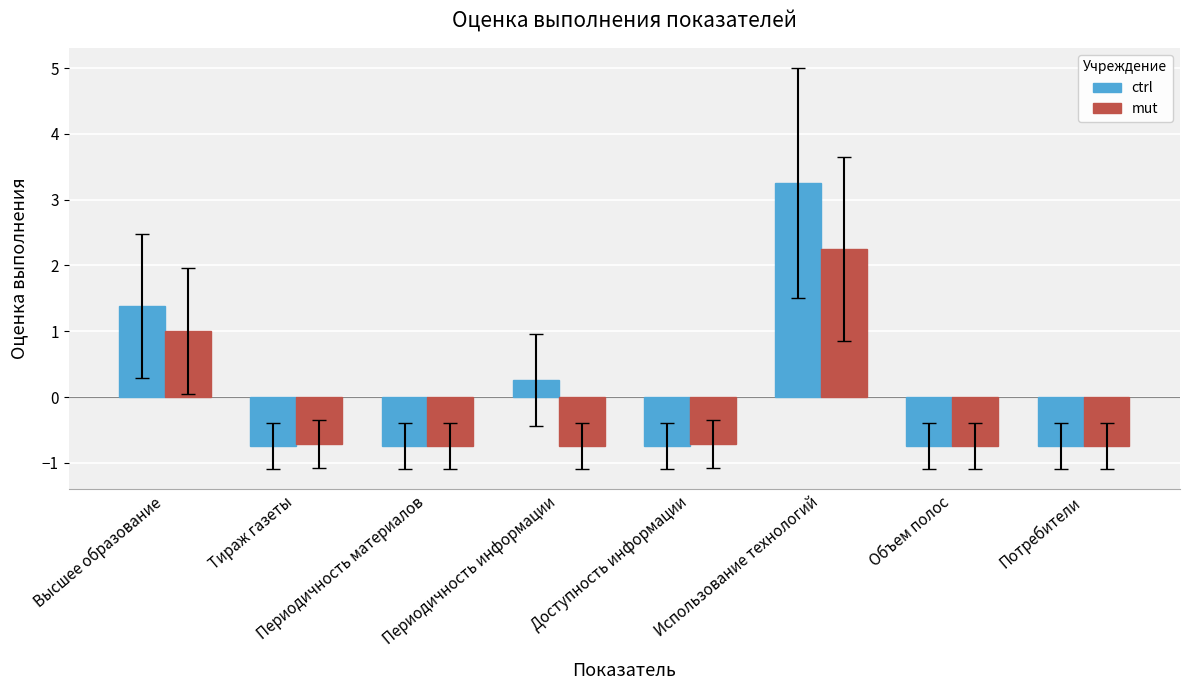

What are all the series names shown in the legend?

ctrl, mut